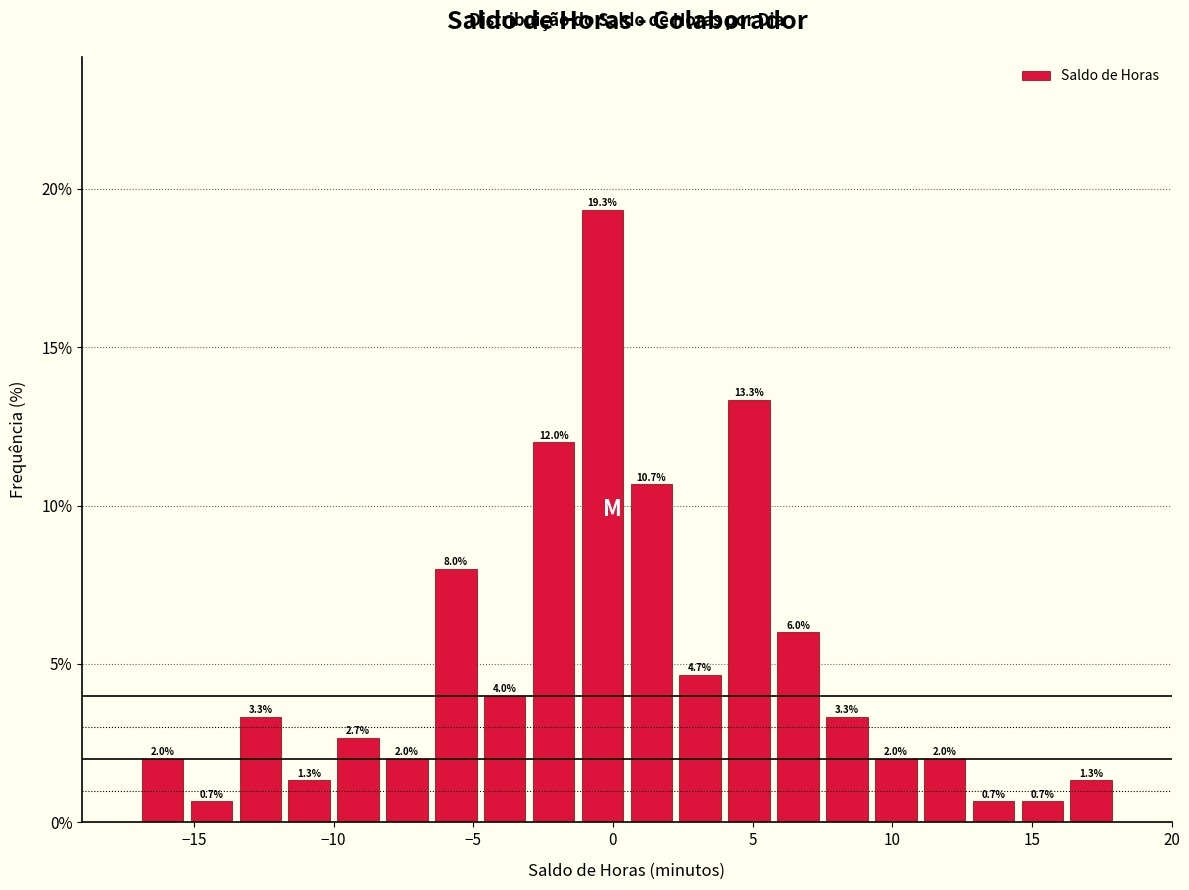

Around what value on the x-axis is the tallest bar? Give the approximate position of its centre, as read against the axis.

-0.5